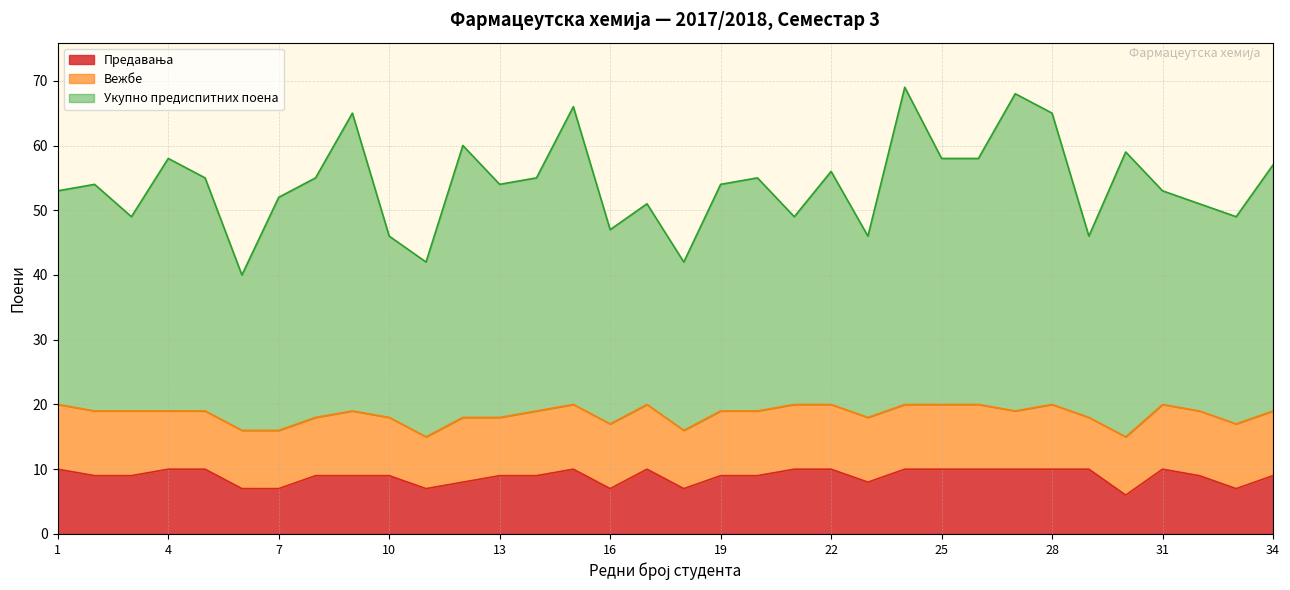

What is the value of the Укупно предиспитних поена point at the 23rd from the left?

46